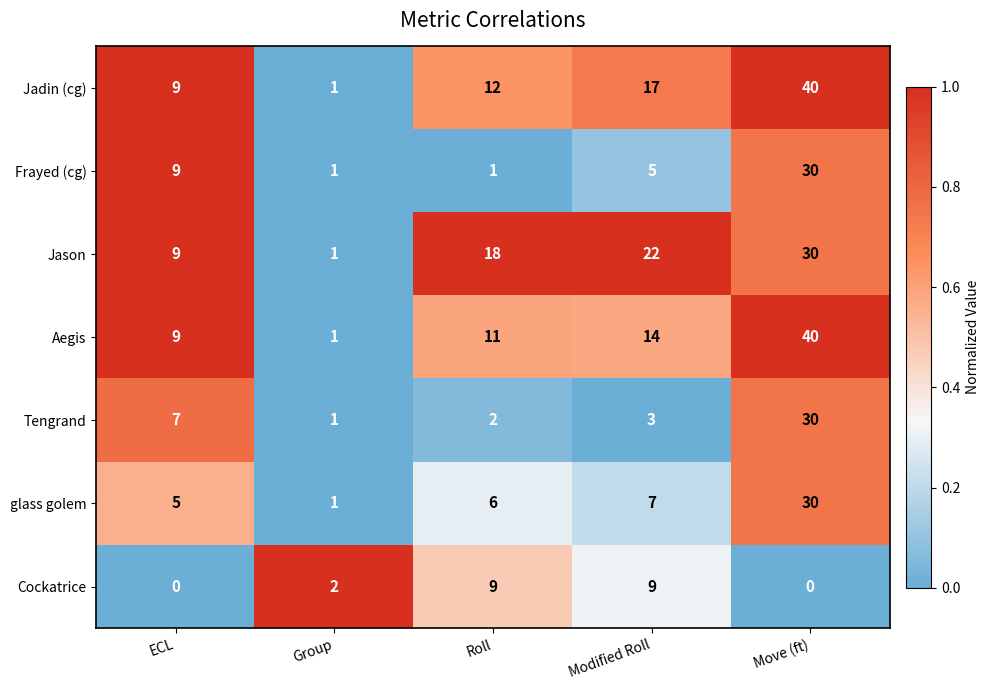

At how many categories does at least one series exceed 0?

5